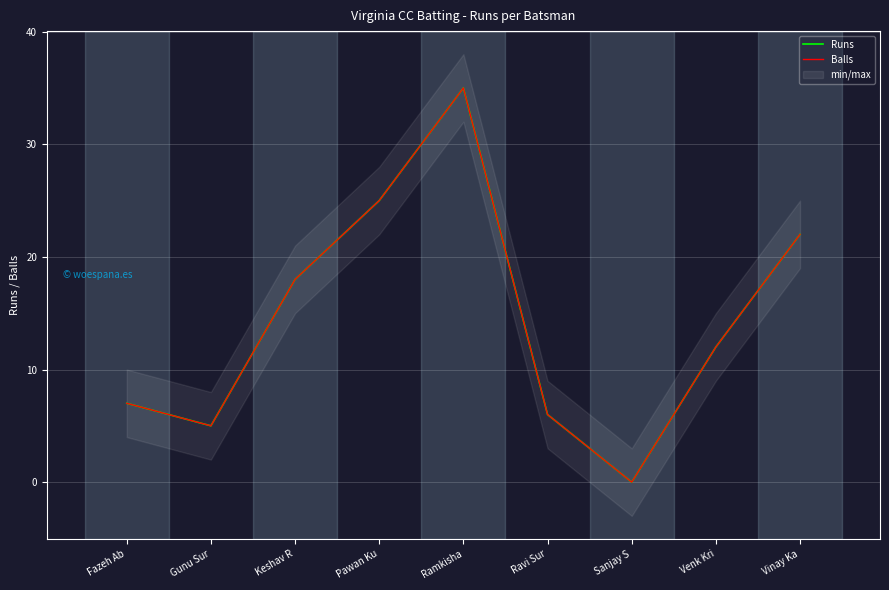

Which series has the largest range (max minus min)?

Runs